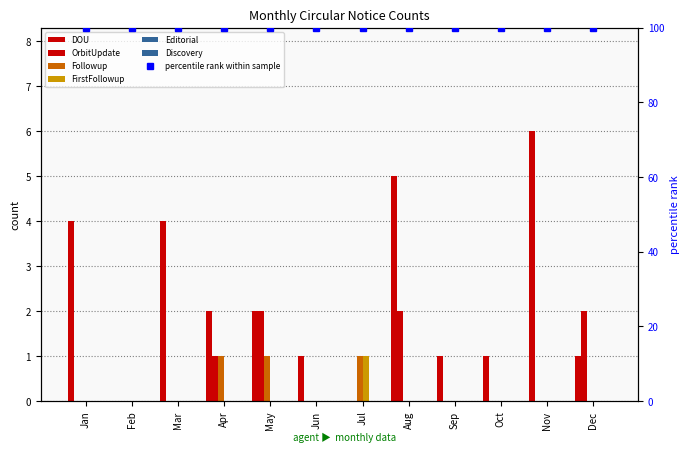

Reading left to right, extract all data points from this chart.

DOU: Jan=4	Feb=0	Mar=4	Apr=2	May=2	Jun=1	Jul=0	Aug=5	Sep=1	Oct=1	Nov=6	Dec=1
OrbitUpdate: Jan=0	Feb=0	Mar=0	Apr=1	May=2	Jun=0	Jul=0	Aug=2	Sep=0	Oct=0	Nov=0	Dec=2
Followup: Jan=0	Feb=0	Mar=0	Apr=1	May=1	Jun=0	Jul=1	Aug=0	Sep=0	Oct=0	Nov=0	Dec=0
FirstFollowup: Jan=0	Feb=0	Mar=0	Apr=0	May=0	Jun=0	Jul=1	Aug=0	Sep=0	Oct=0	Nov=0	Dec=0